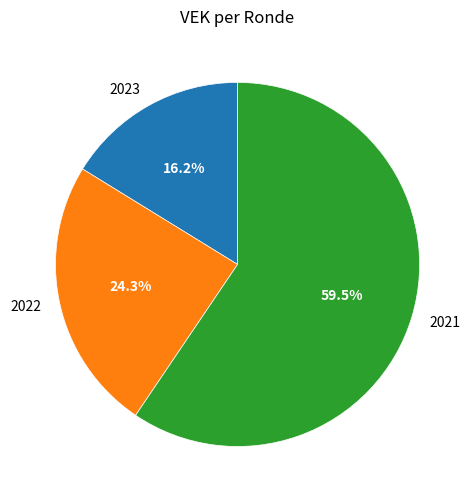

Combined, do 2021 and 2022 account for over 50%?

Yes